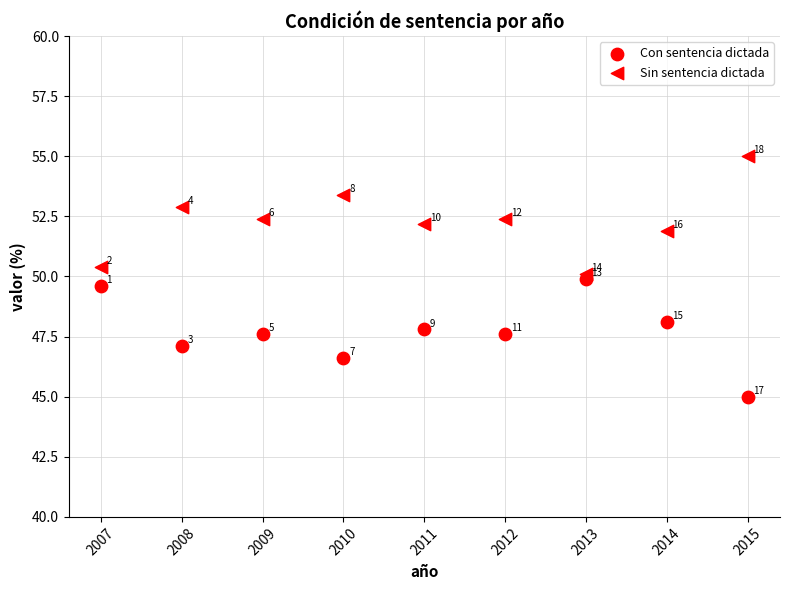

Count the number of points in this scatter plot.

18